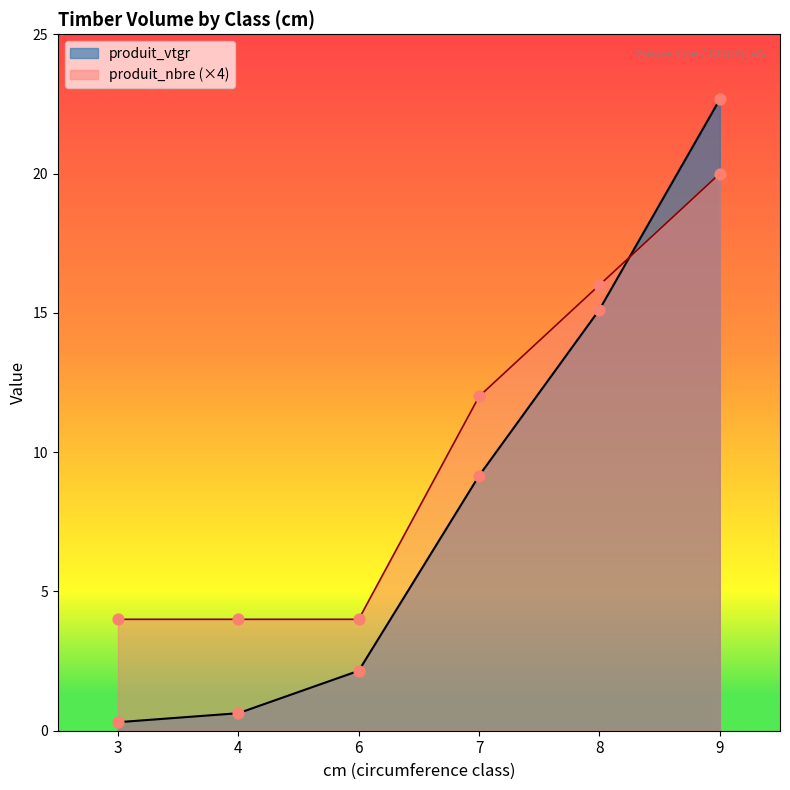

Which series contains the lowest Y value?

produit_vtgr